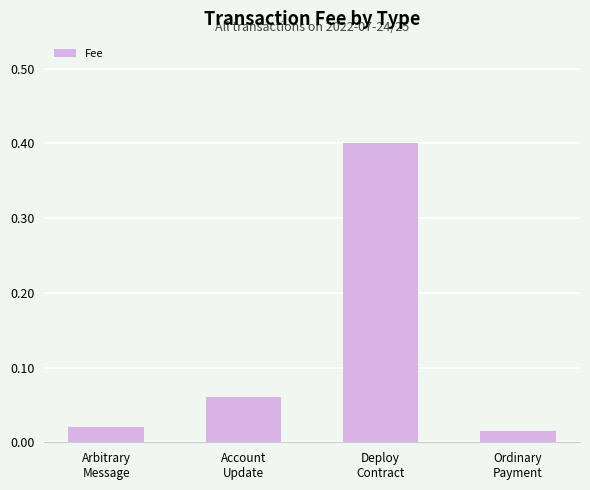

How many data points does each series have?

4